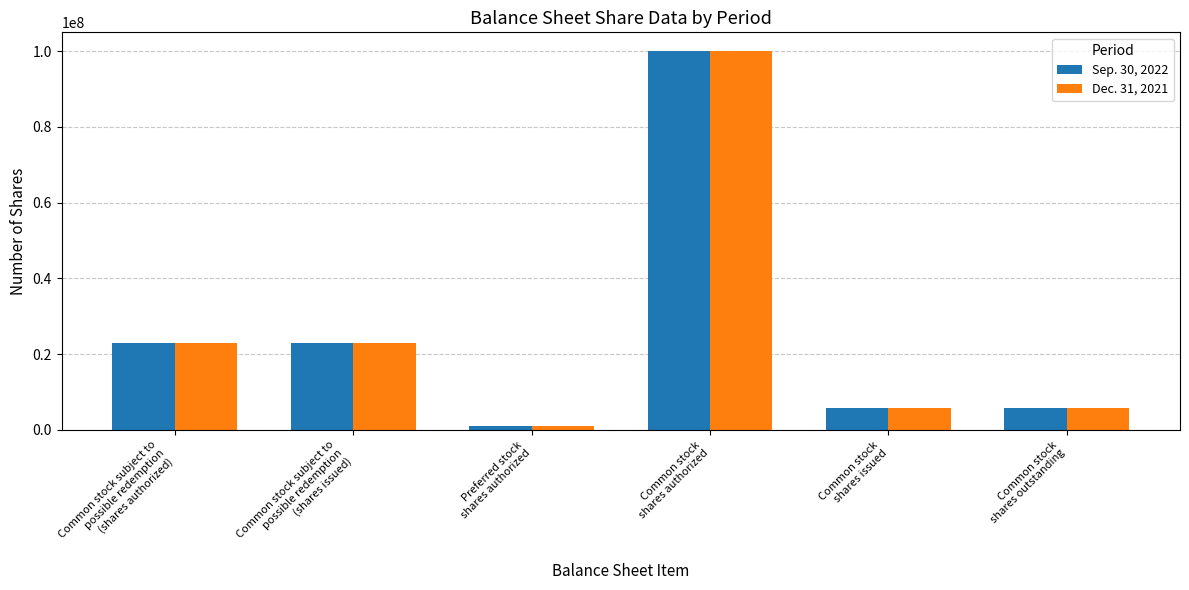

What is the label of the 6th bar from the left?

Common stock
shares outstanding